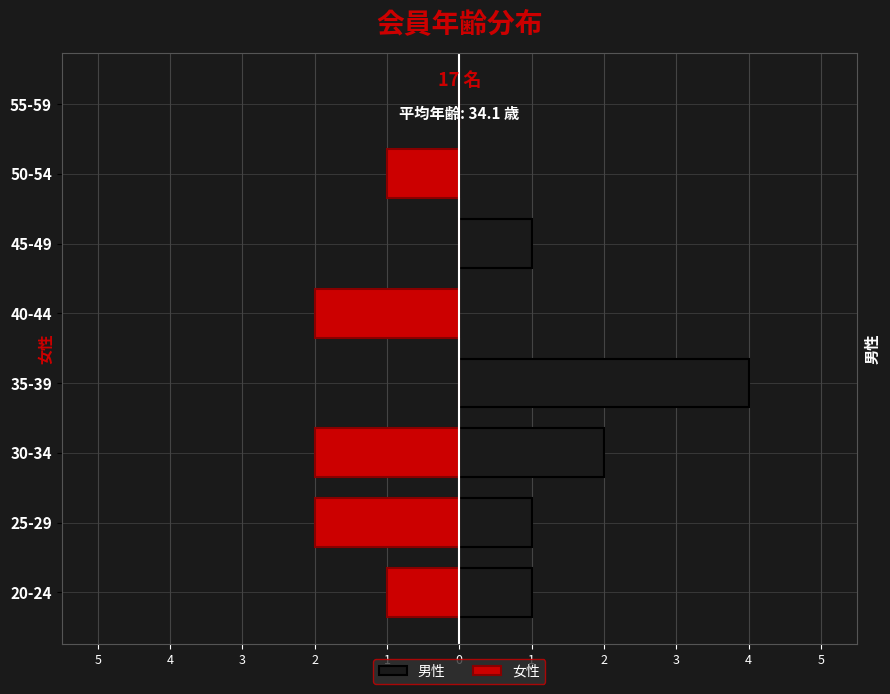

The value of 女性 at 40-44 is -3. True or false?

False